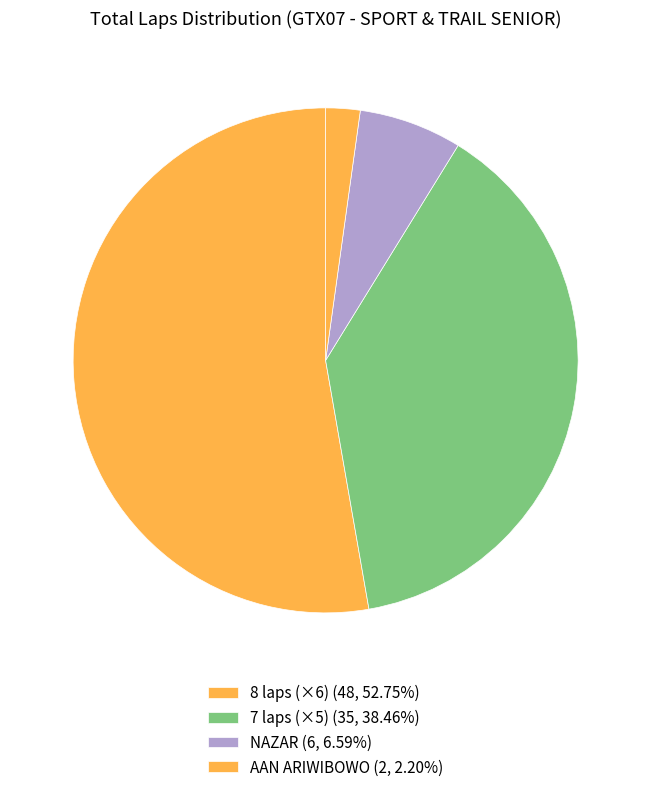

How many segments does this pie chart have?

4